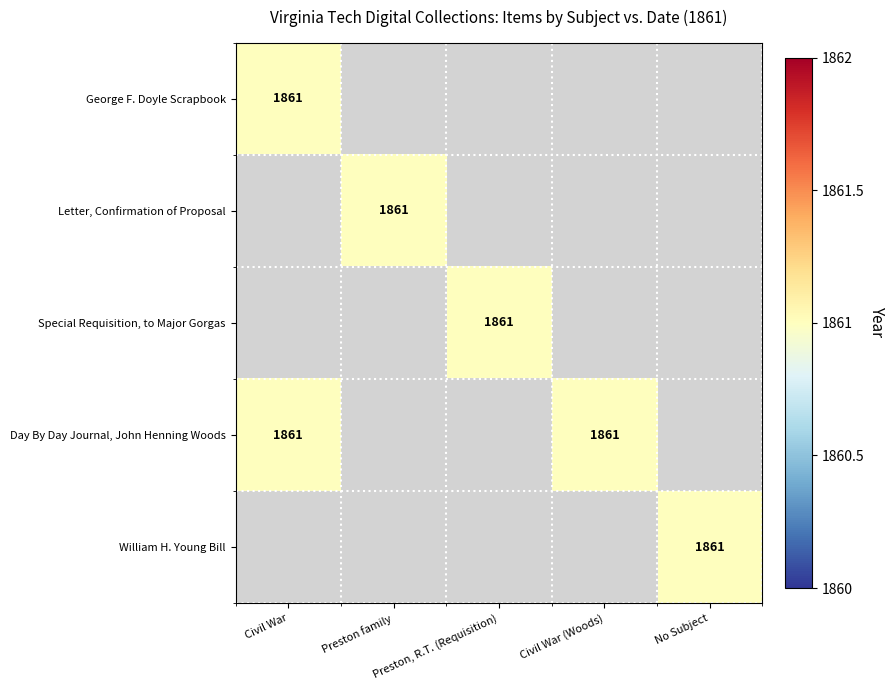

The Letter, Confirmation of Proposal series shows 564 at Preston family. True or false?

False